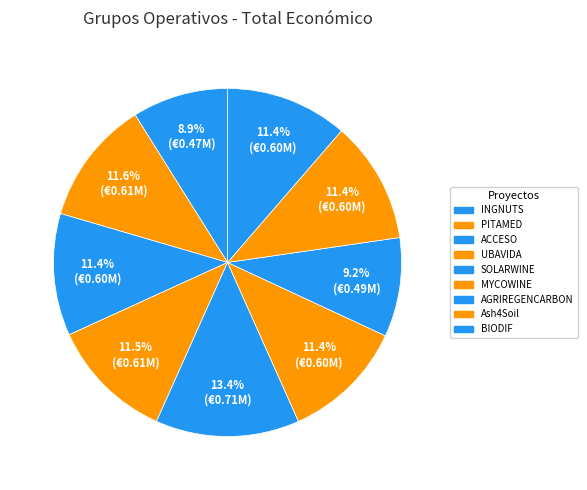

Which has a higher value, MYCOWINE or PITAMED?

PITAMED